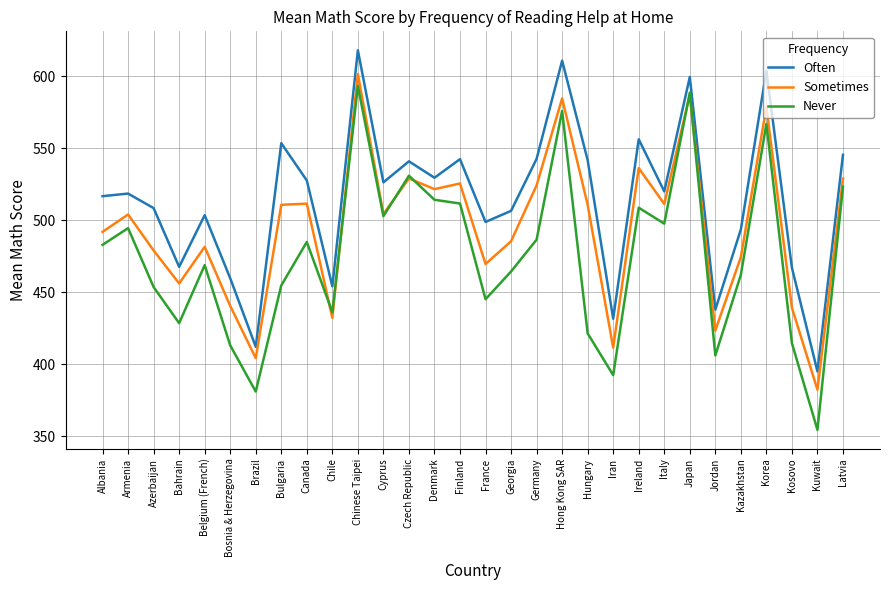

What is the greatest value displayed?

618.0